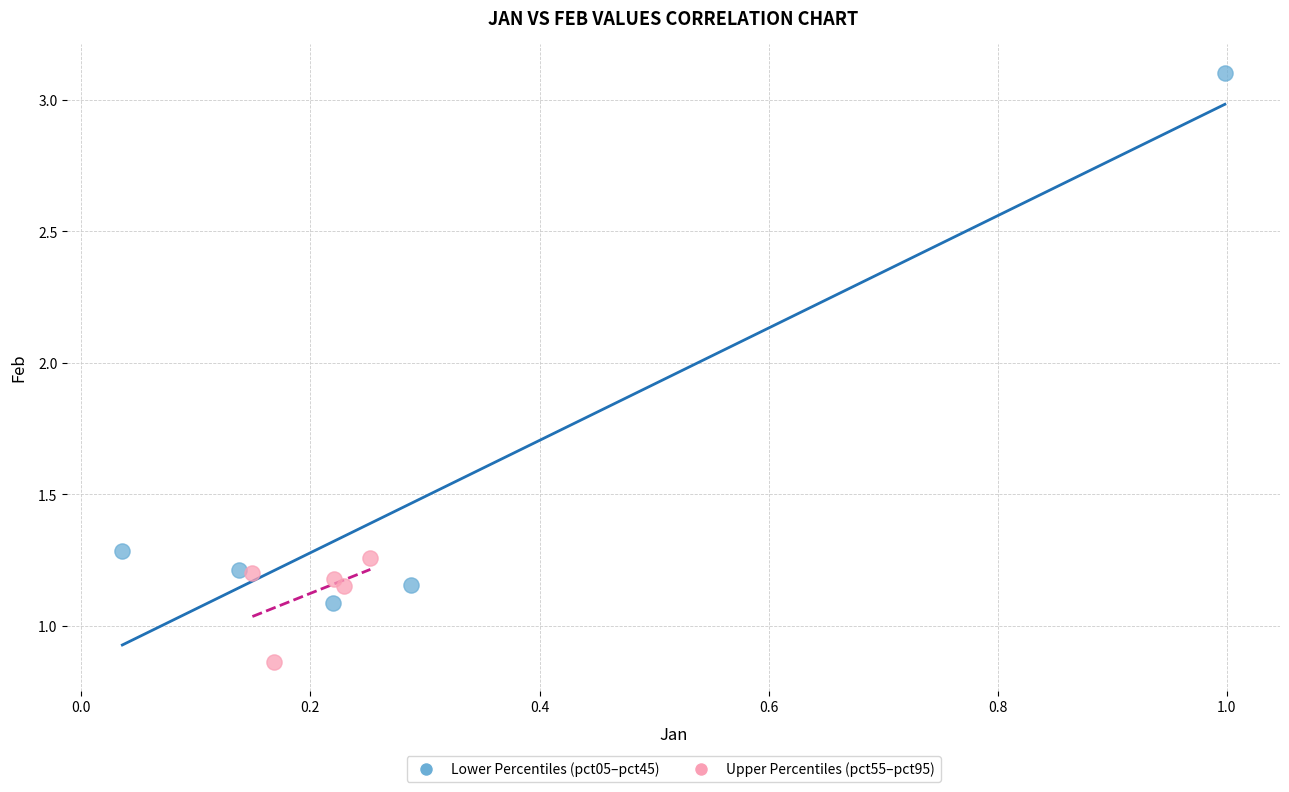

Which series reaches the minimum Y coordinate?

Upper Percentiles (pct55–pct95)